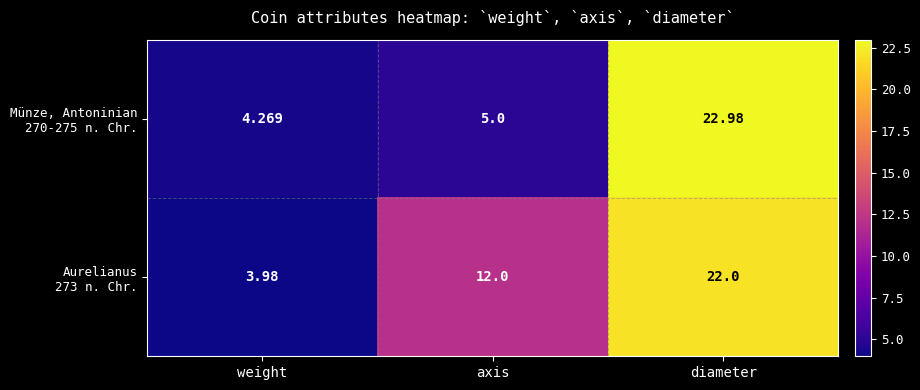

At which category is the sum across all series the highest?

diameter